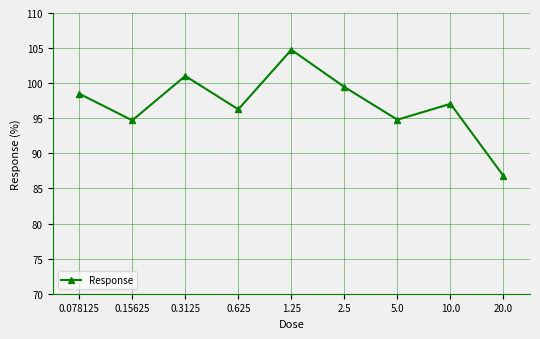

Which label corresponds to the smallest value in the chart?

20.0